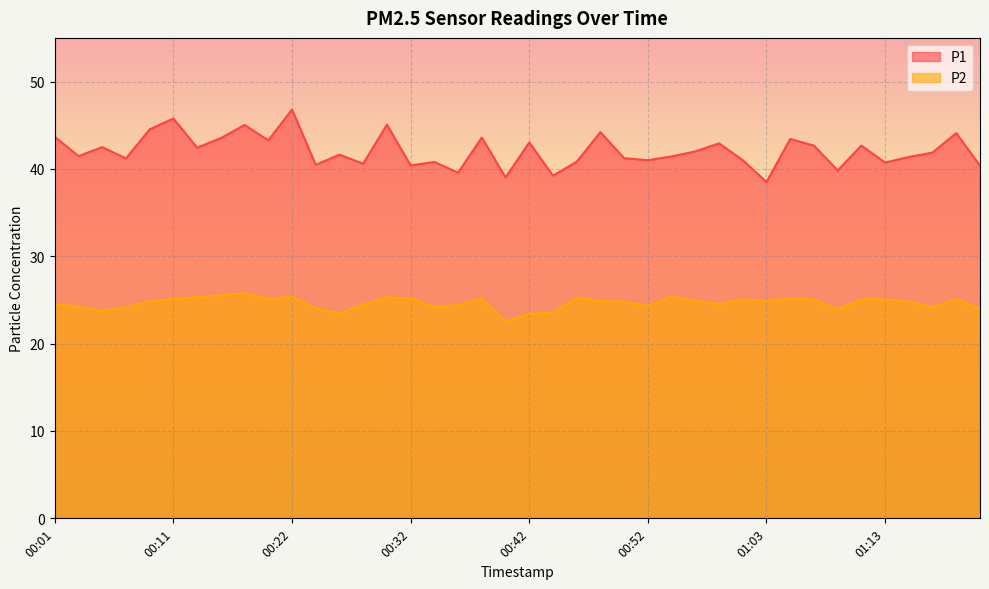

List the labels in order of P1 value, largest first.

00:22, 00:11, 00:30, 00:17, 00:09, 00:48, 01:19, 00:01, 00:38, 00:15, 01:05, 00:19, 00:42, 00:58, 01:07, 01:11, 00:05, 00:13, 00:56, 01:17, 00:26, 00:03, 00:54, 01:15, 00:50, 00:07, 00:52, 01:01, 00:46, 00:34, 01:13, 00:28, 00:24, 00:32, 01:21, 01:09, 00:36, 00:44, 00:40, 01:03